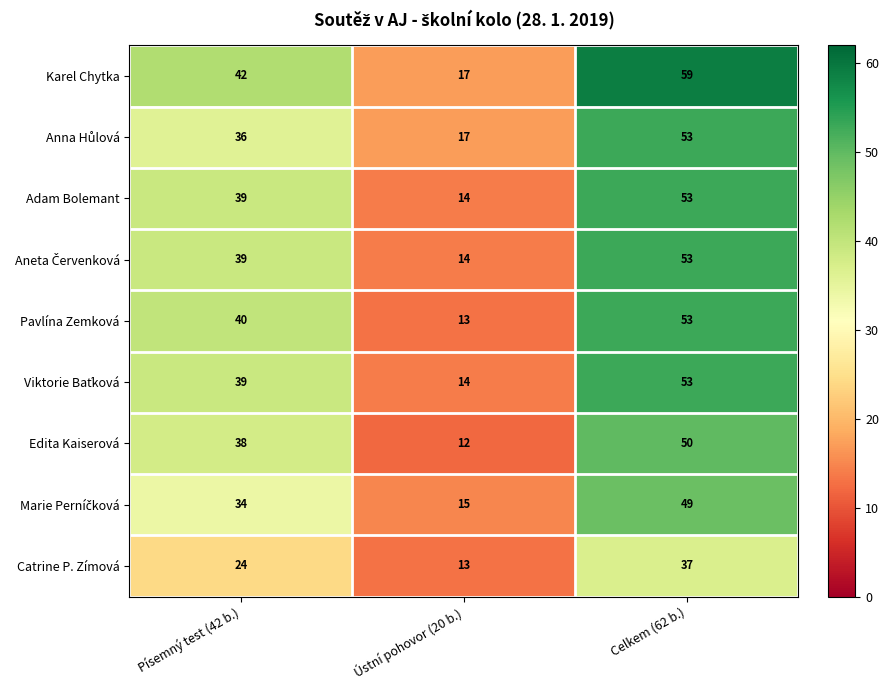

Where is Catrine P. Zímová nearest to the value 25?

Písemný test (42 b.)